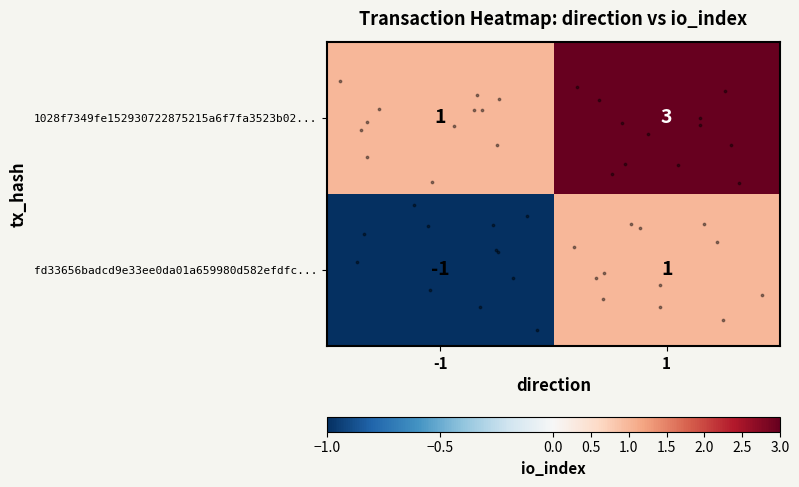

The value of fd33656badcd9e33ee0da01a659980d582efdfc... at -1 is -1. True or false?

True